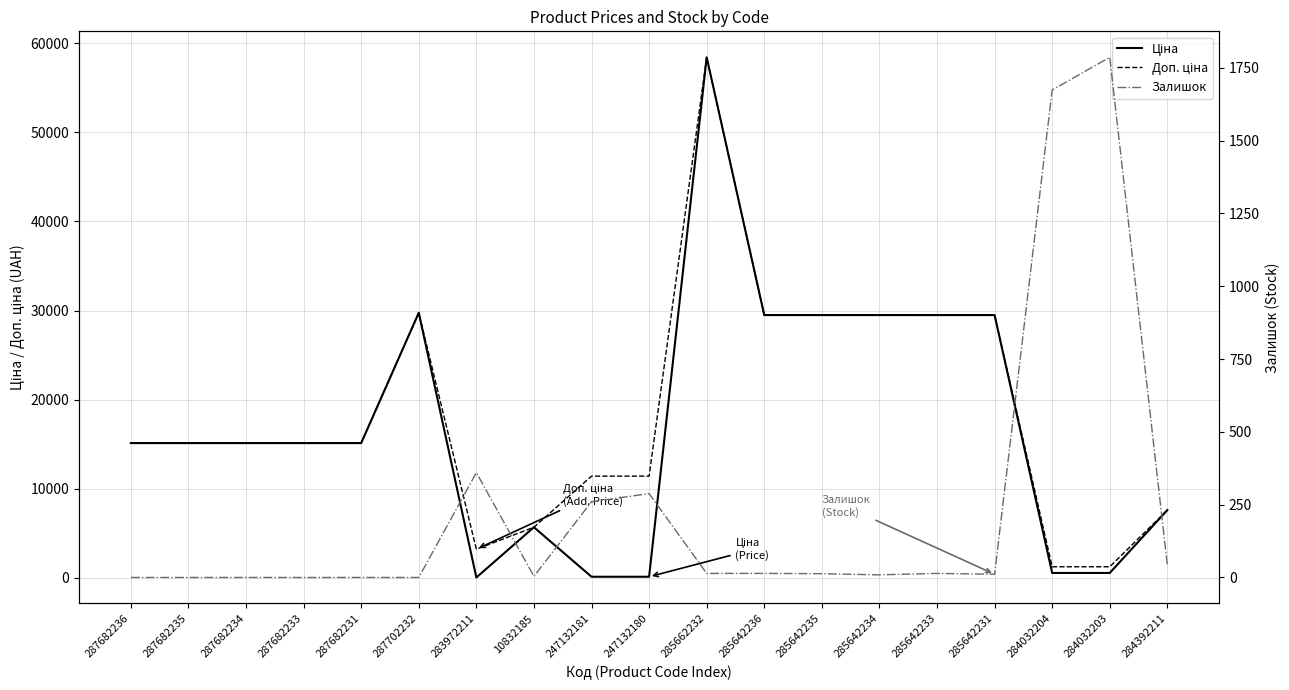

What is the sum of all Ціна values?

325839.8